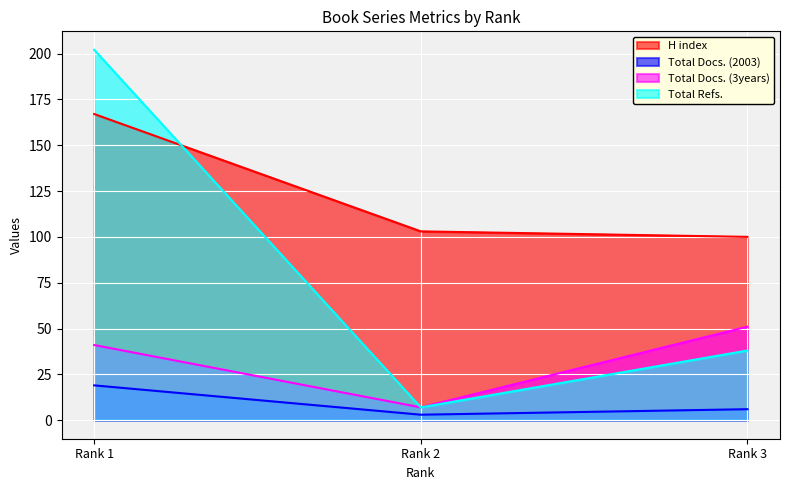

How many lines are shown in the chart?

4